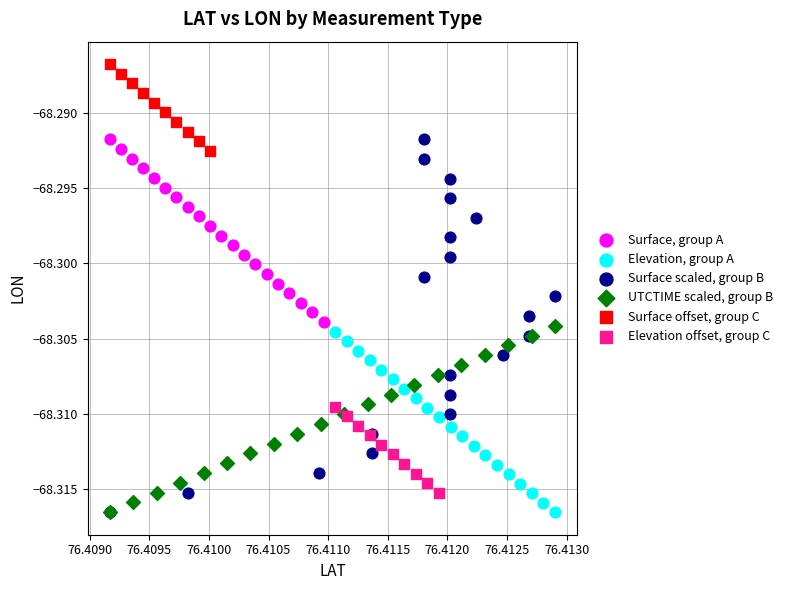

Which series has the largest Y range (max minus min)?

Surface scaled, group B